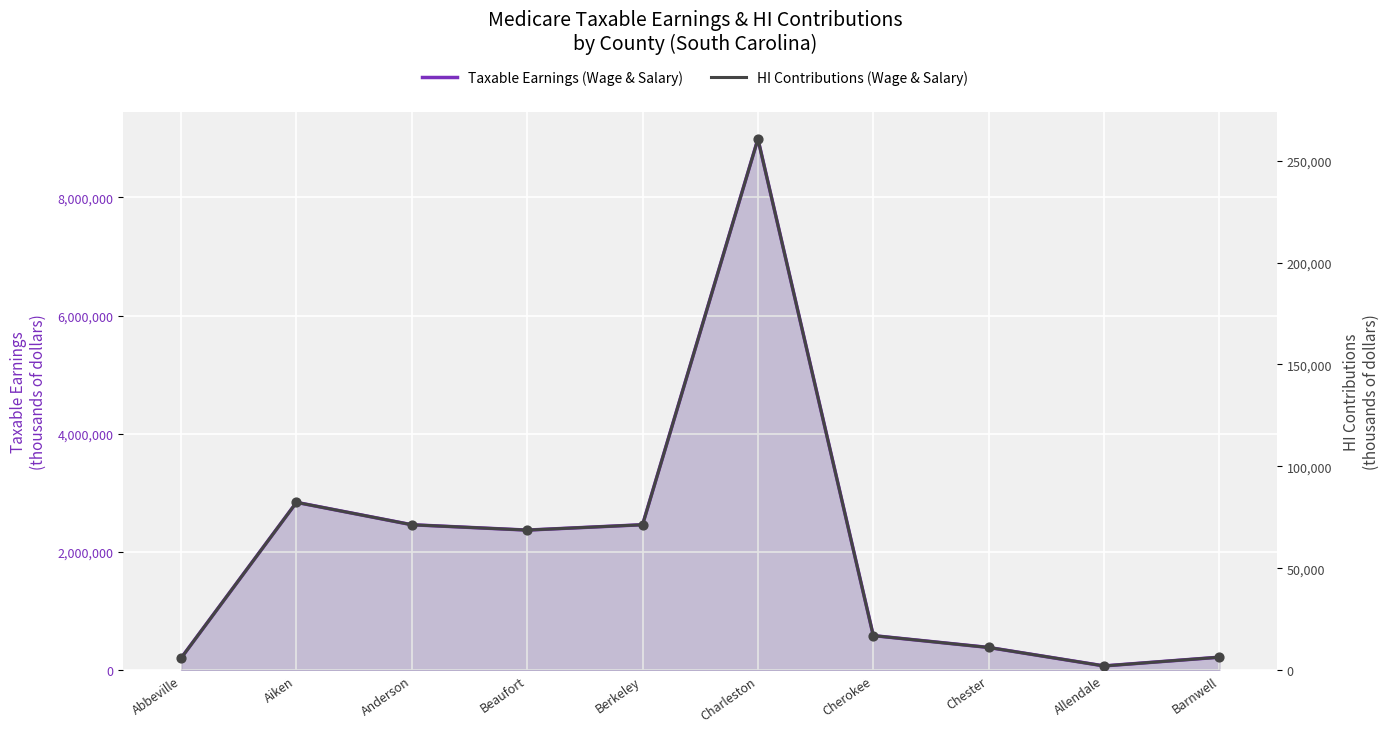

What is the total value across all series at Allendale?

72153